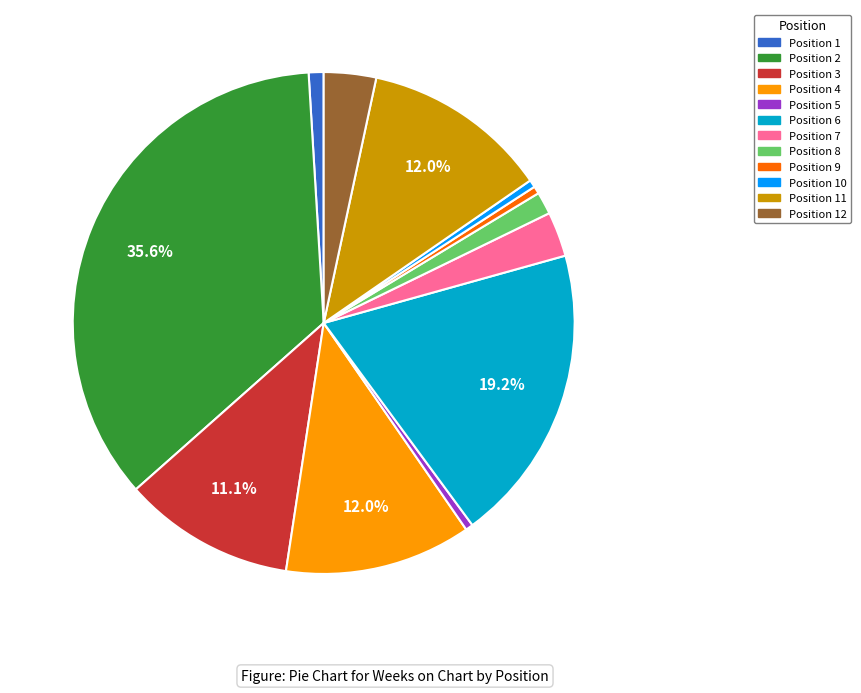

Does any single category account for the majority?

No